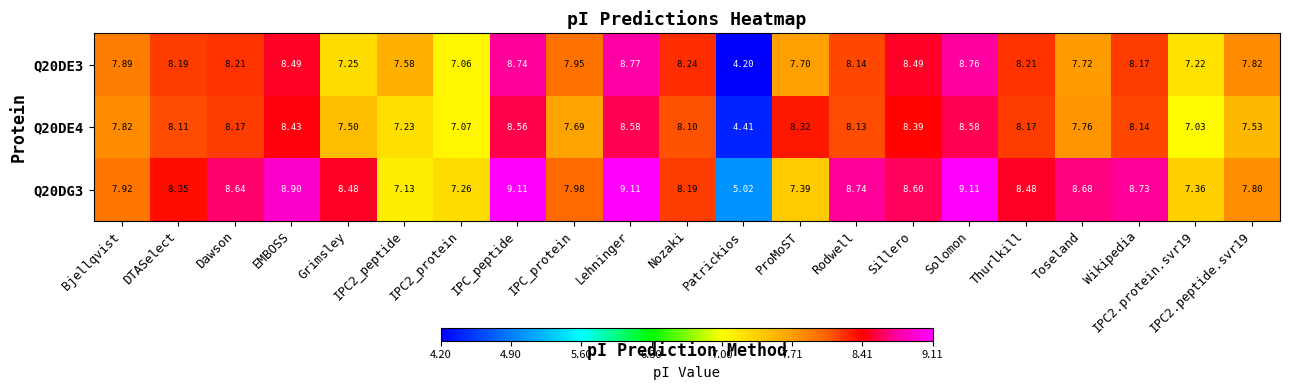

At which label does Q20DG3 first exceed 8?

DTASelect